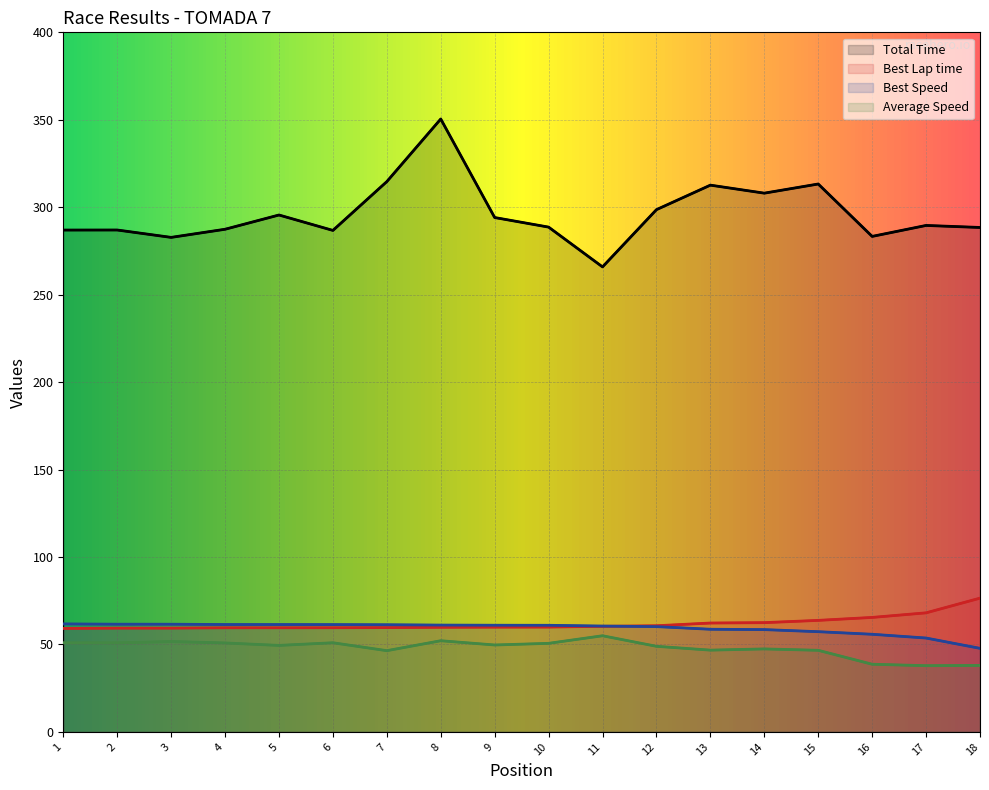

True or false: Total Time and Best Lap time cross at least once.

False